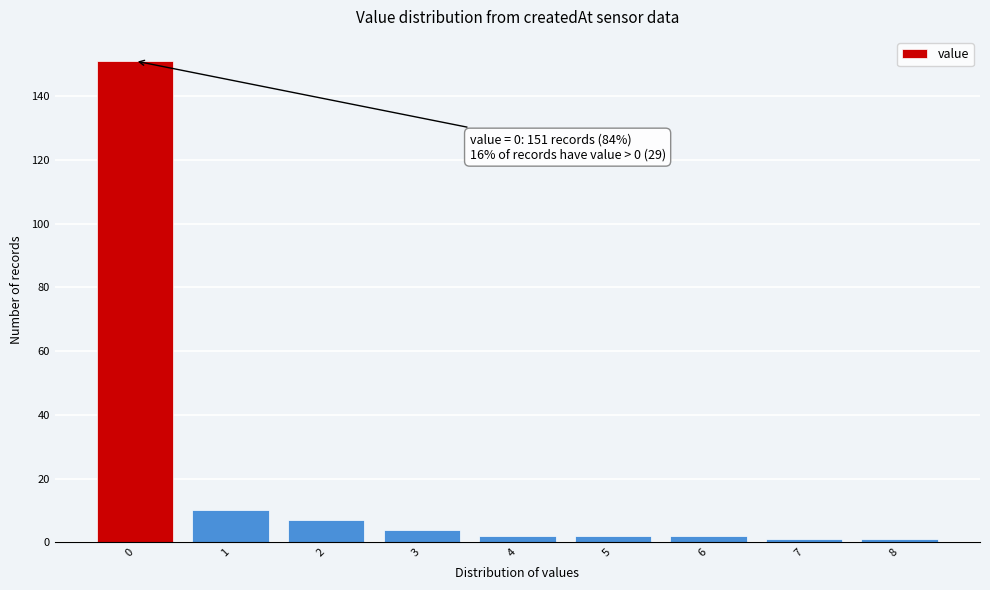

Over which range of the x-axis is the bar tallest?

-0.5 to 0.5